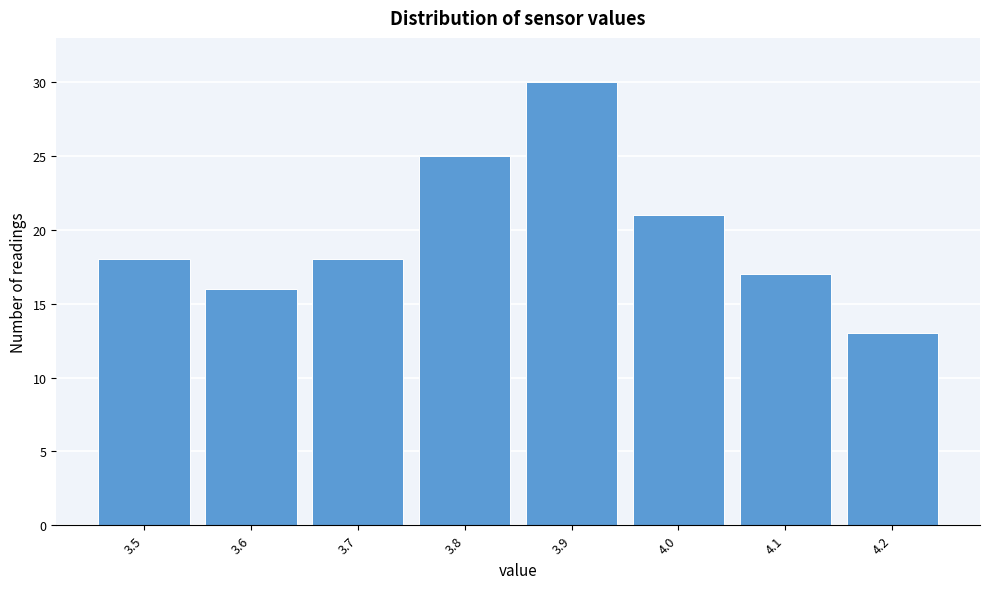

Reading left to right, list every bar in this chart as the range it spans on the x-axis followed by its height. The values are not printed on the chart, so give them approximately, as read against the axis.

3.45 to 3.55: 18
3.55 to 3.65: 16
3.65 to 3.75: 18
3.75 to 3.85: 25
3.85 to 3.95: 30
3.95 to 4.05: 21
4.05 to 4.15: 17
4.15 to 4.25: 13